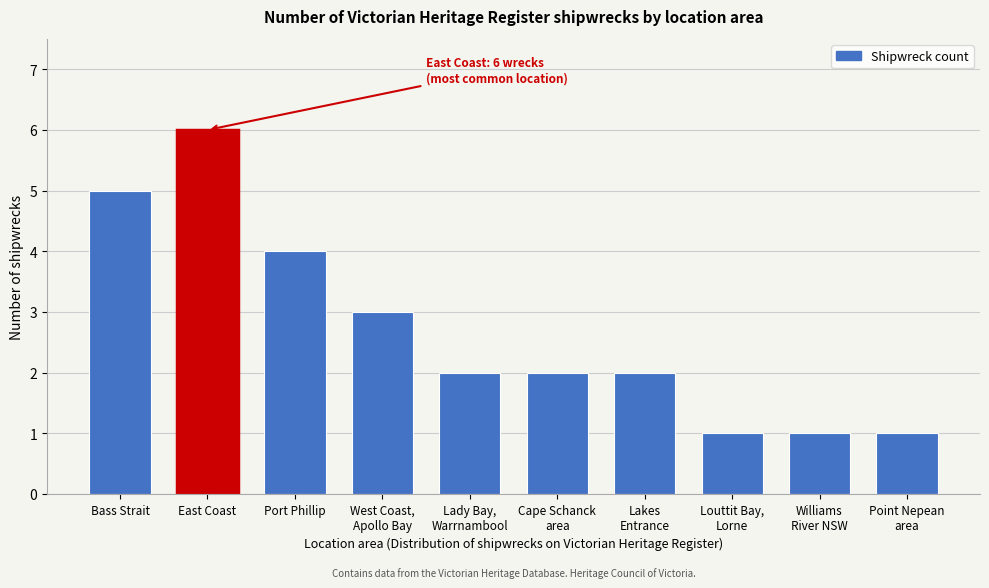

Reading left to right, extract all data points from this chart.

Bass Strait=5	East Coast=6	Port Phillip=4	West Coast,
Apollo Bay=3	Lady Bay,
Warrnambool=2	Cape Schanck
area=2	Lakes
Entrance=2	Louttit Bay,
Lorne=1	Williams
River NSW=1	Point Nepean
area=1